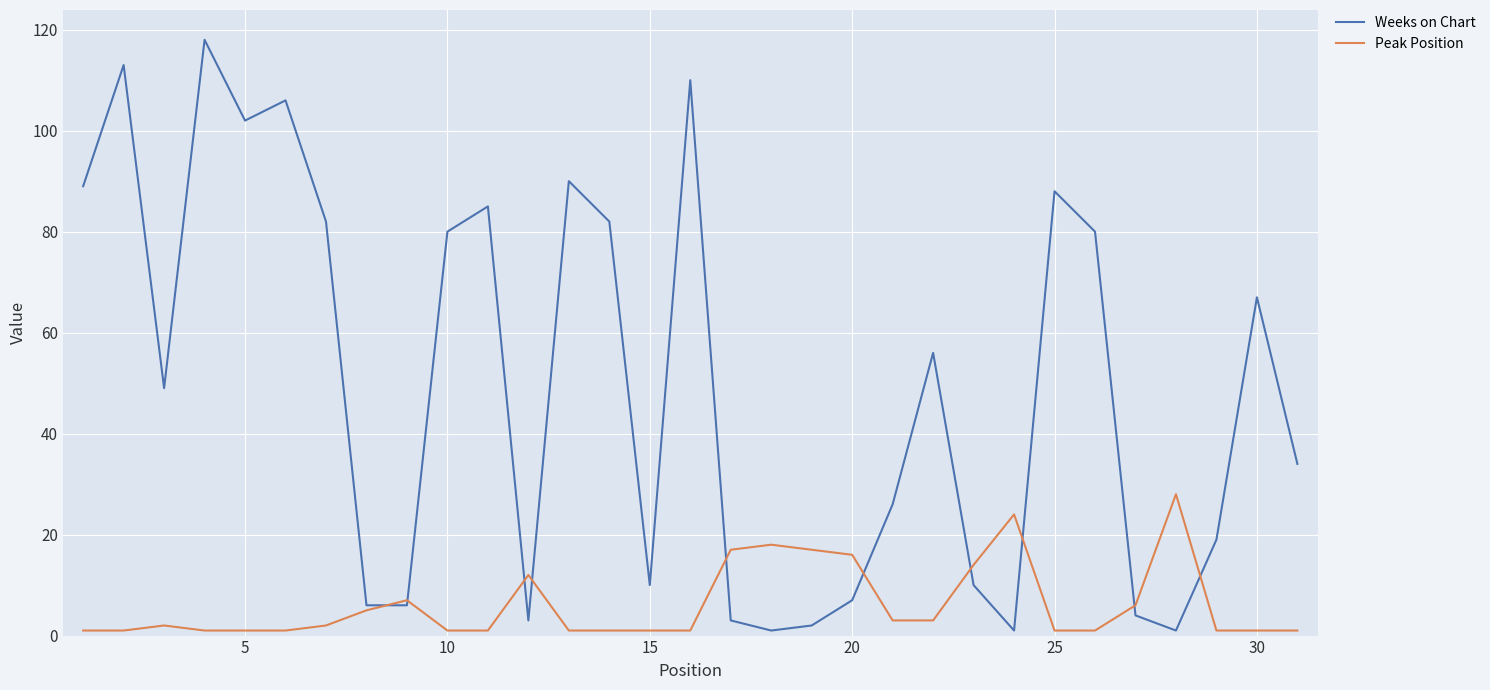

True or false: Peak Position has more than 1 points higher than both neighbors.

True